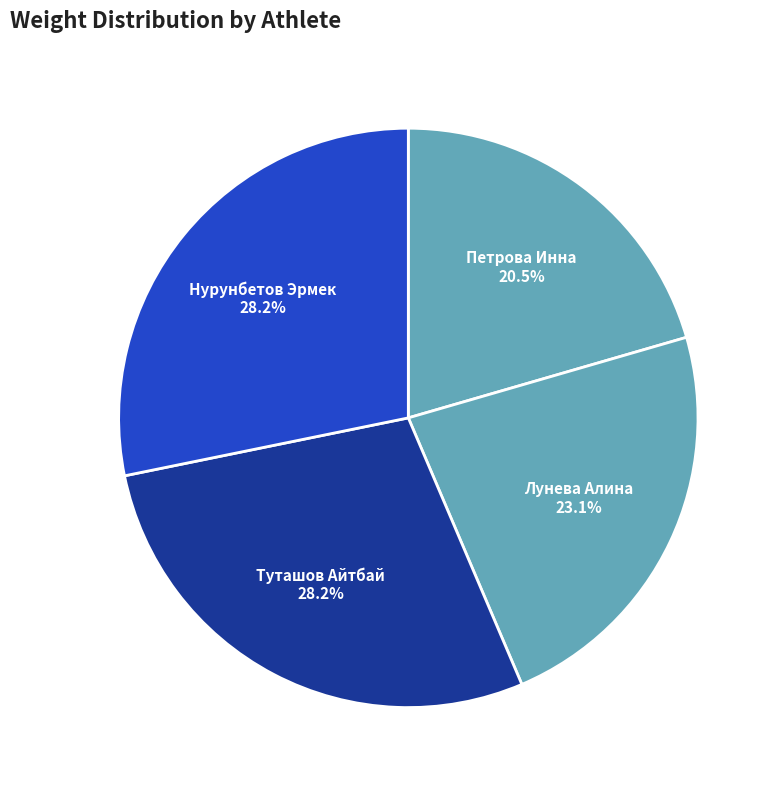

Which slice is the smallest?

Петрова Инна